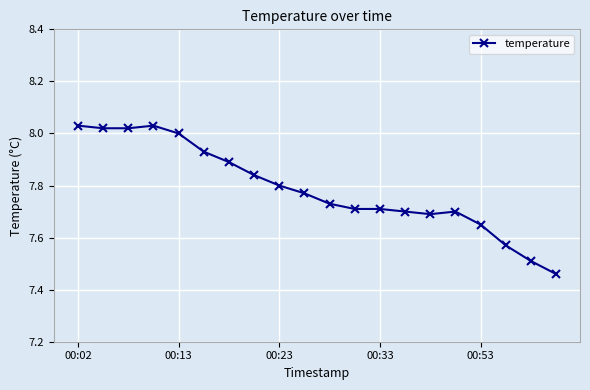

What is the difference between the maximum and minimum values?

0.6